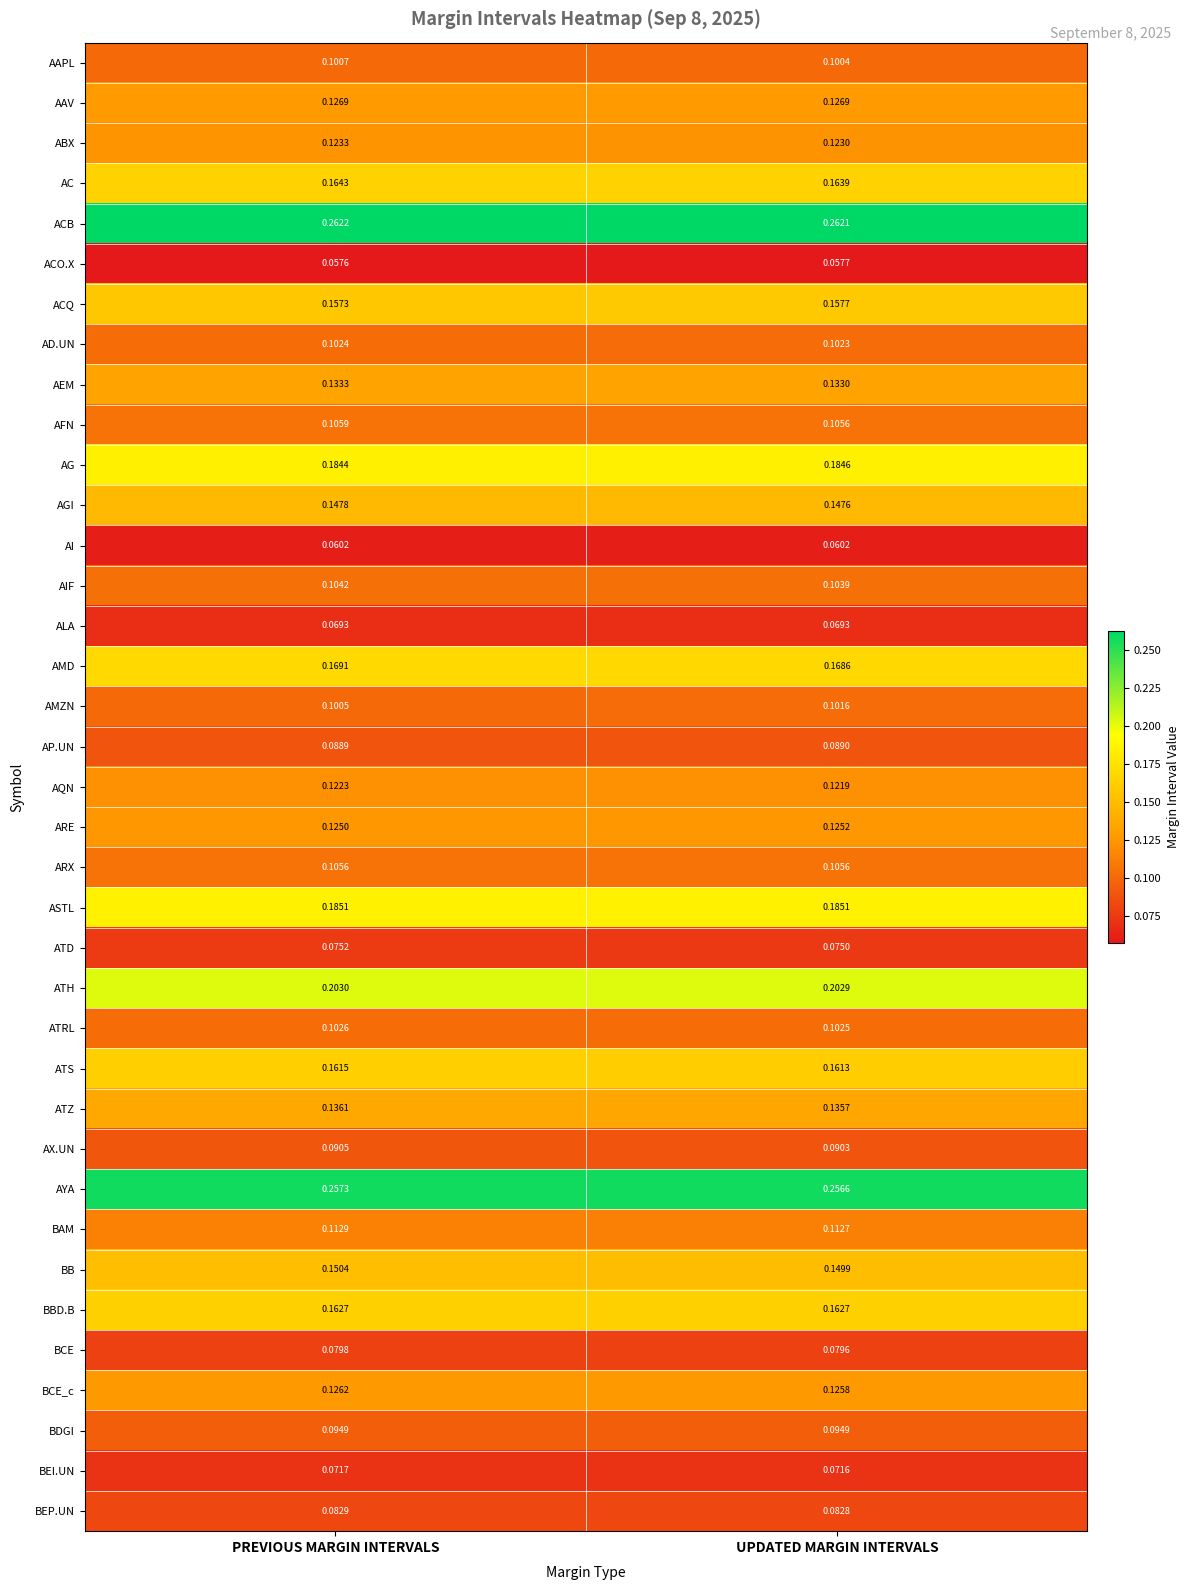

Which series has the largest total across all categories?

ACB